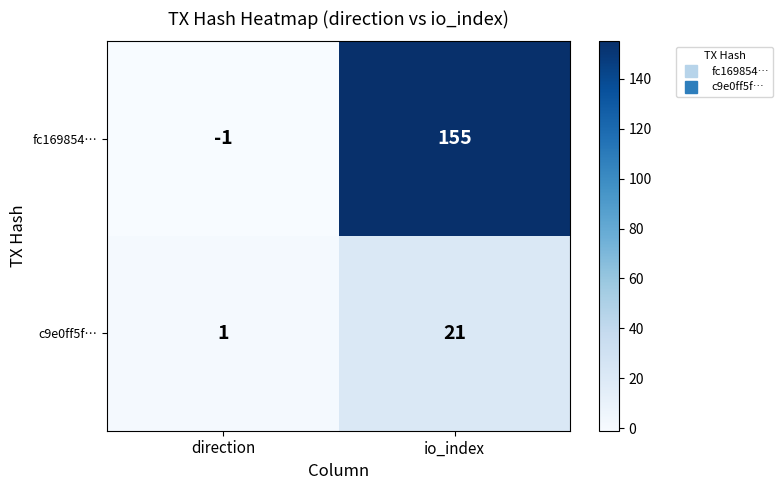

Between direction and io_index, which series saw the biggest shift?

fc169854…